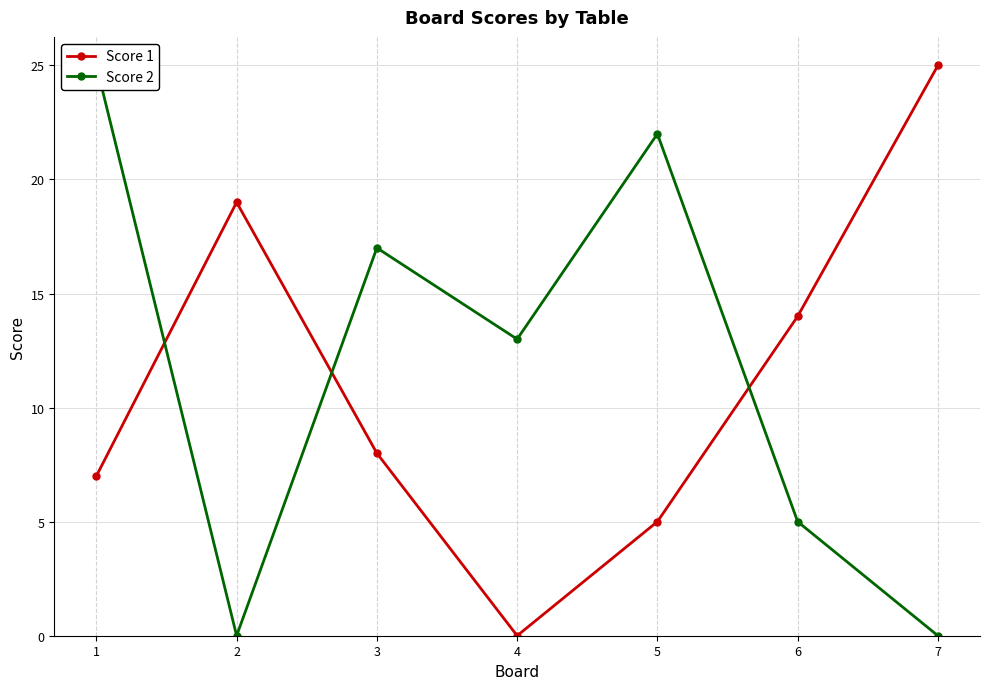

True or false: Score 2 and Score 1 cross at least once.

True